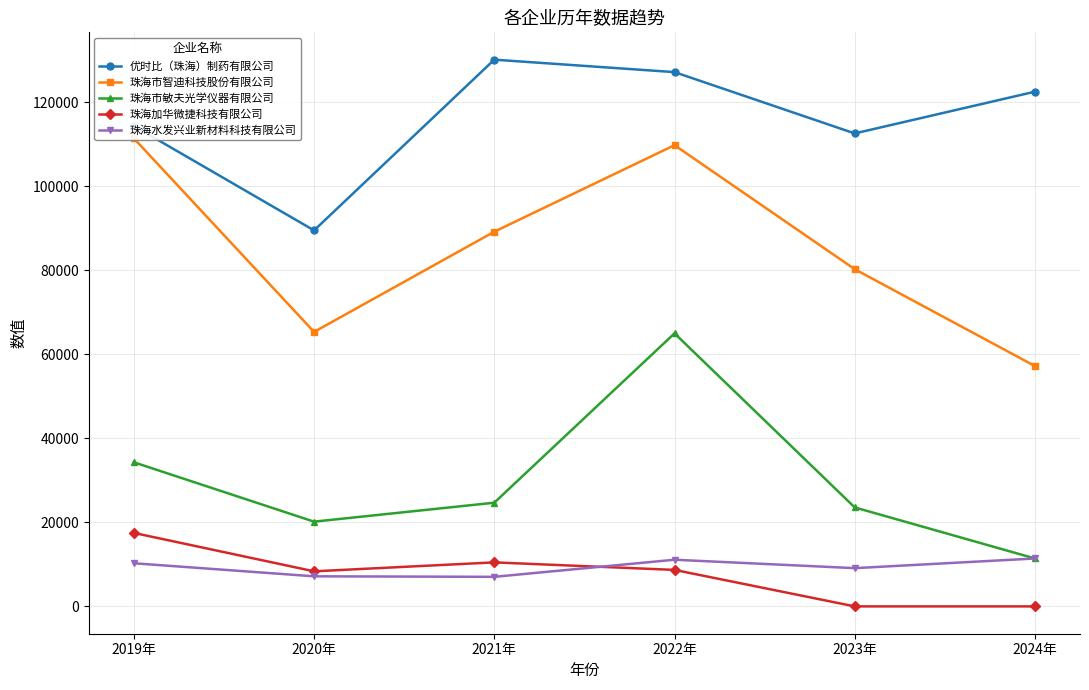

True or false: 优时比（珠海）制药有限公司 and 珠海水发兴业新材料科技有限公司 cross at least once.

False